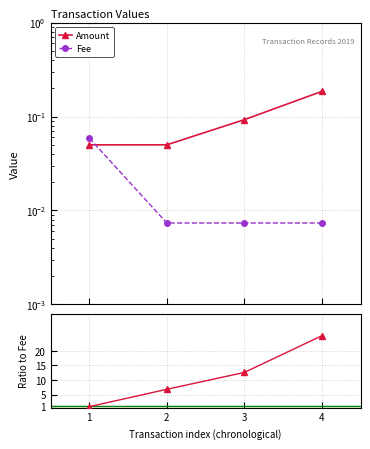

At which label does Amount/Fee first exceed 12?

3